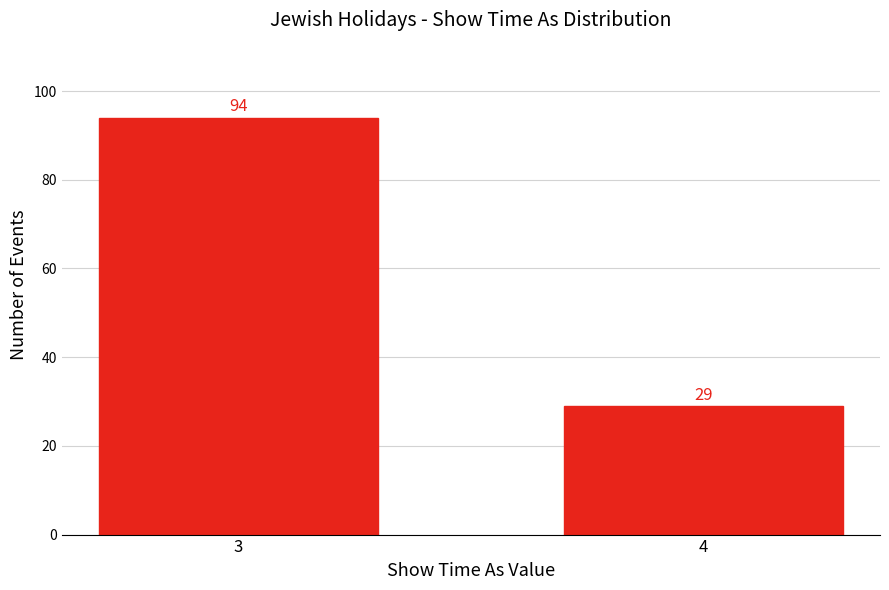

Reading right to left, extract all data points from this chart.

29	94